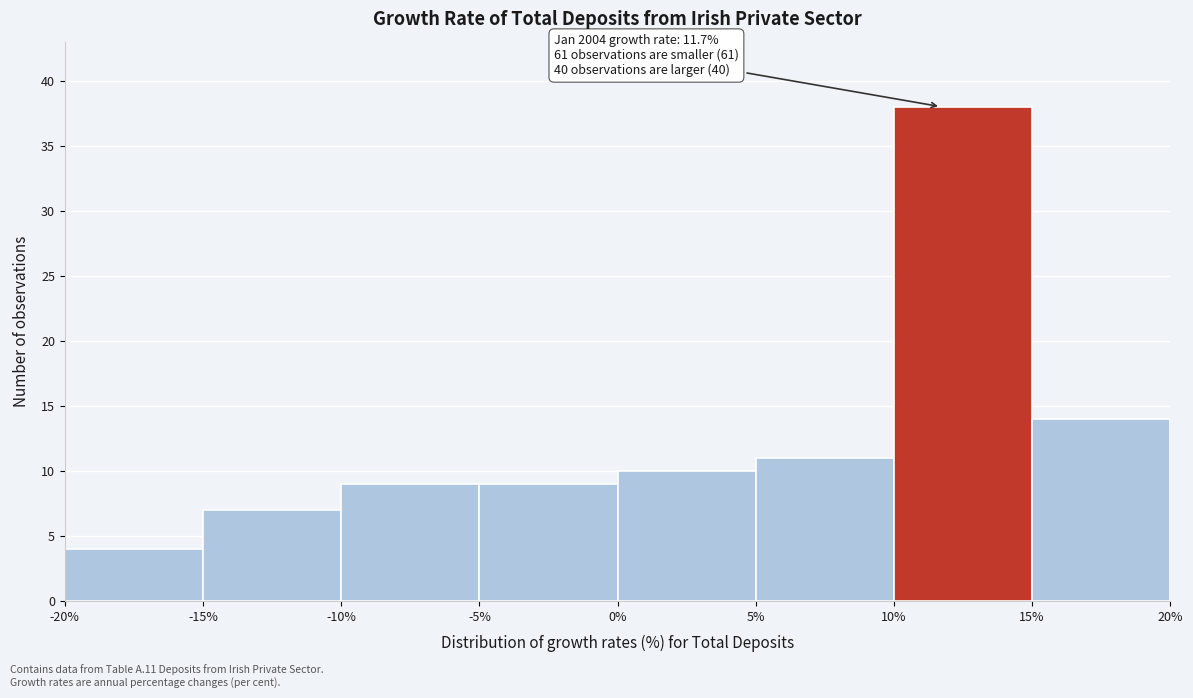

Over which range of the x-axis is the bar tallest?

10% to 15%